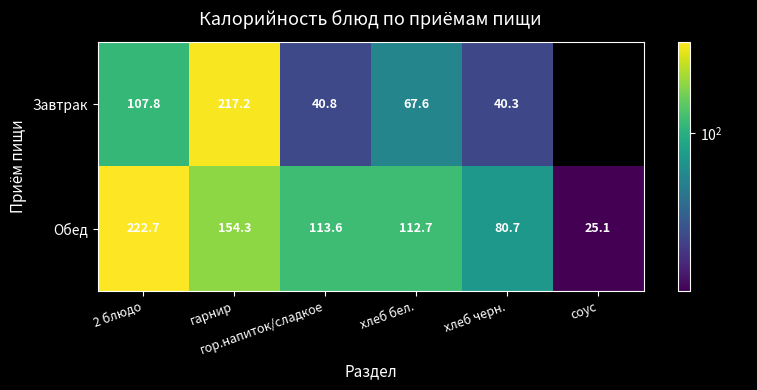

How many series are shown in this chart?

2